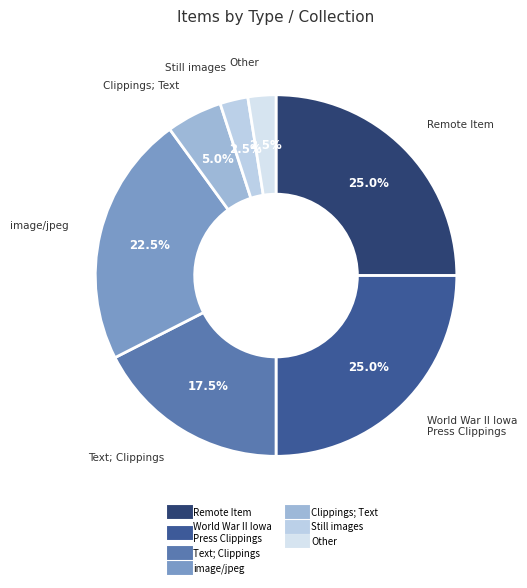

How many segments does this pie chart have?

7